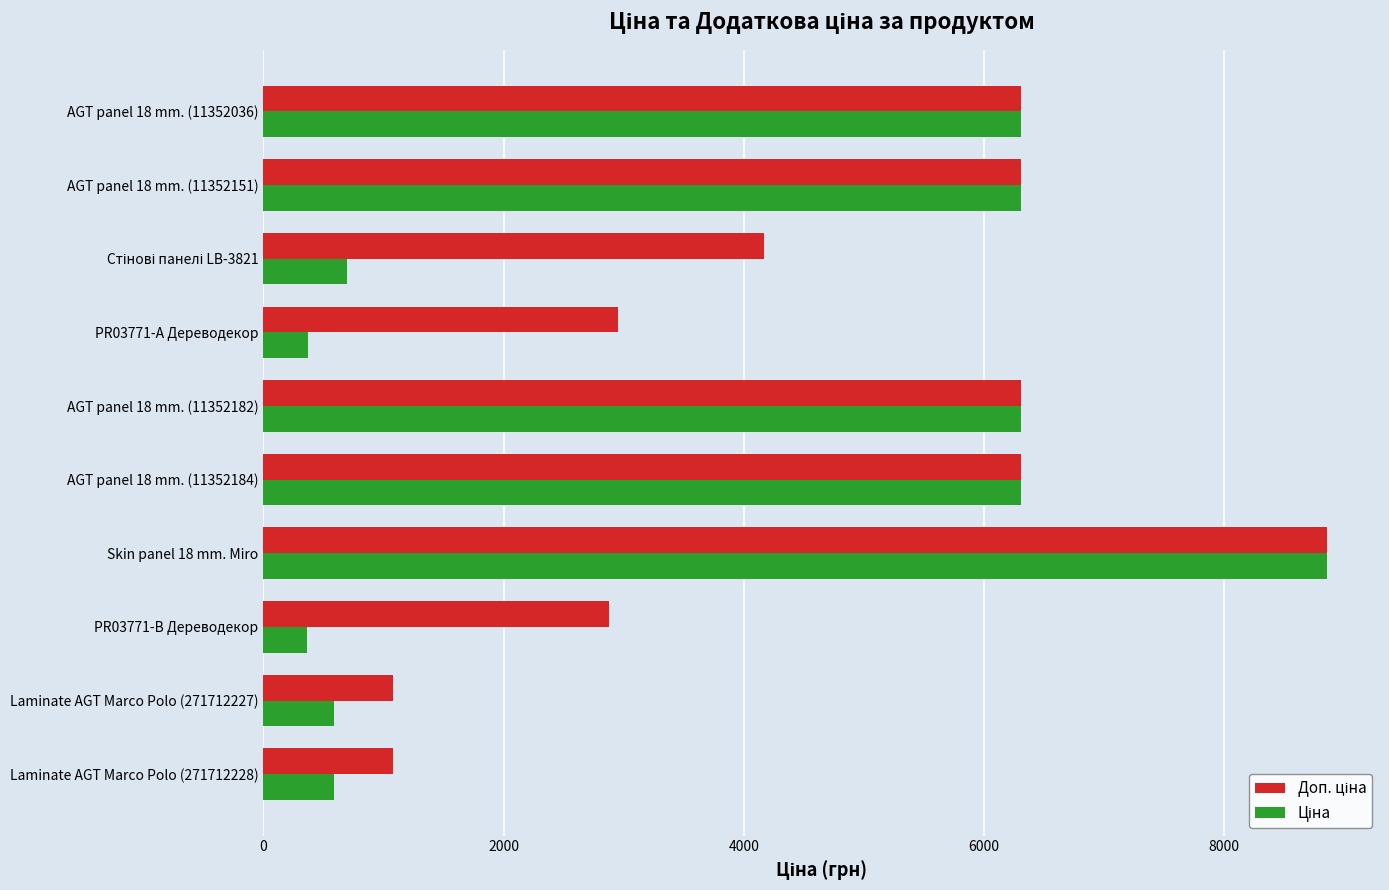

What is the total value across all series at Skin panel 18 mm. Miro?

17713.3